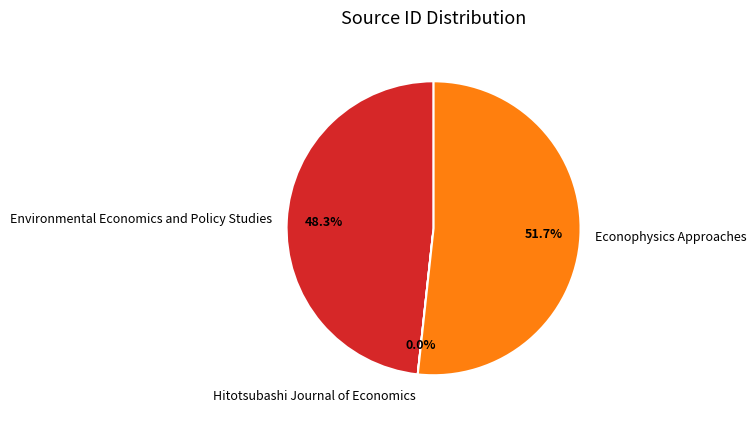

To the nearest percent, what percentage of the pie is Econophysics Approaches?

52%